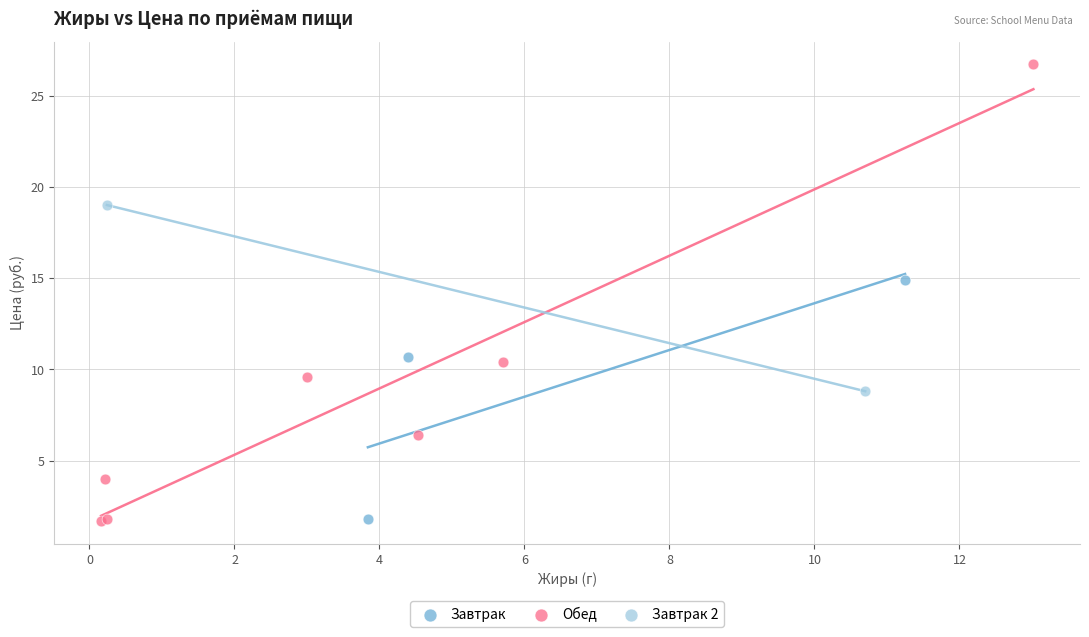

Which series reaches the maximum Y coordinate?

Обед